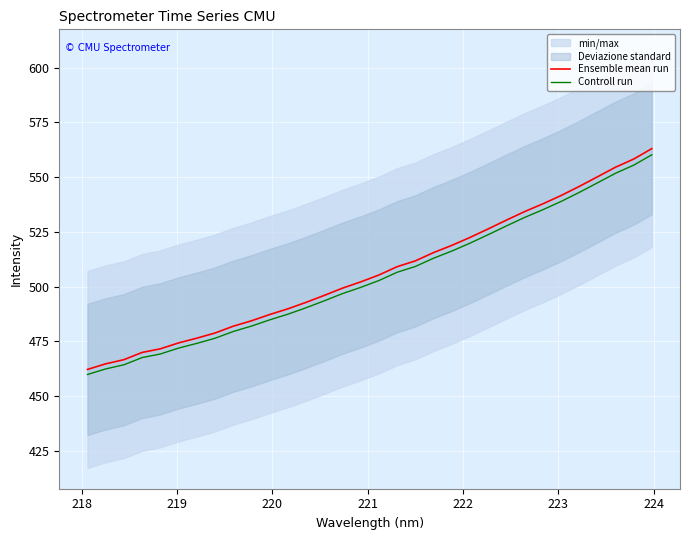

True or false: Ensemble mean run and Controll run intersect in this chart.

False